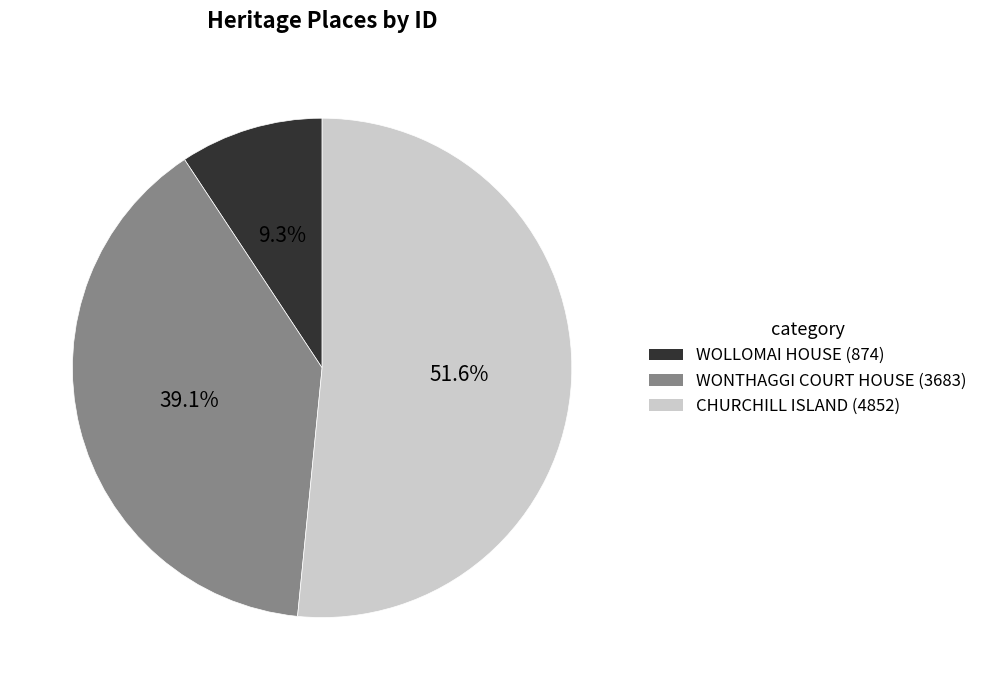

Which has a higher value, CHURCHILL ISLAND or WOLLOMAI HOUSE?

CHURCHILL ISLAND